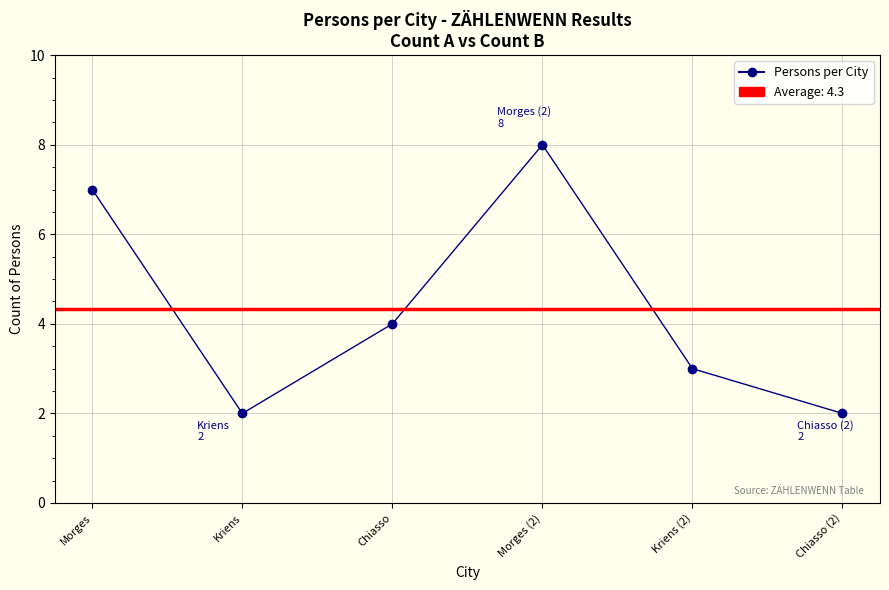

Is it true that the value at Kriens (2) is 1?

False